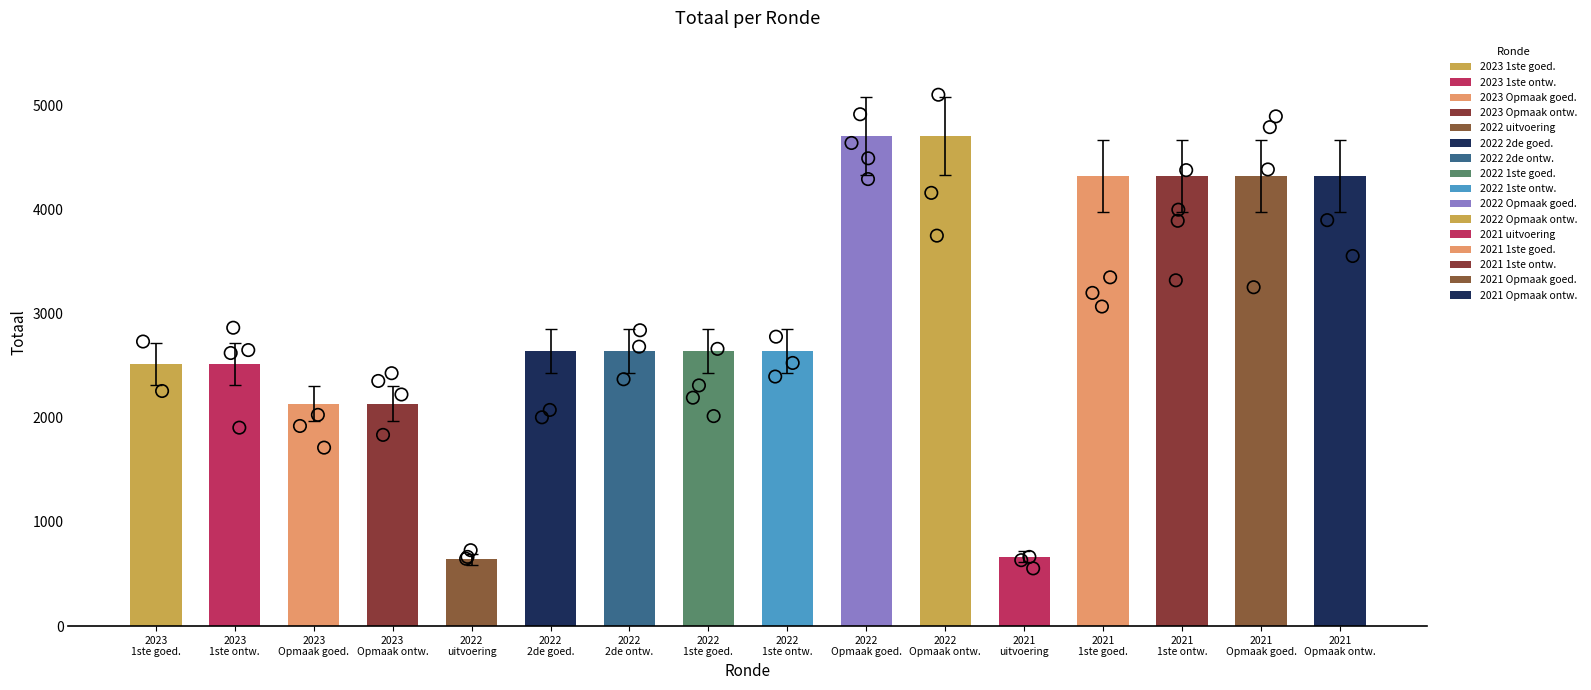

What is the ratio of the value at 2022 1ste ontw. to the value at 2021 Opmaak ontw.?

0.6